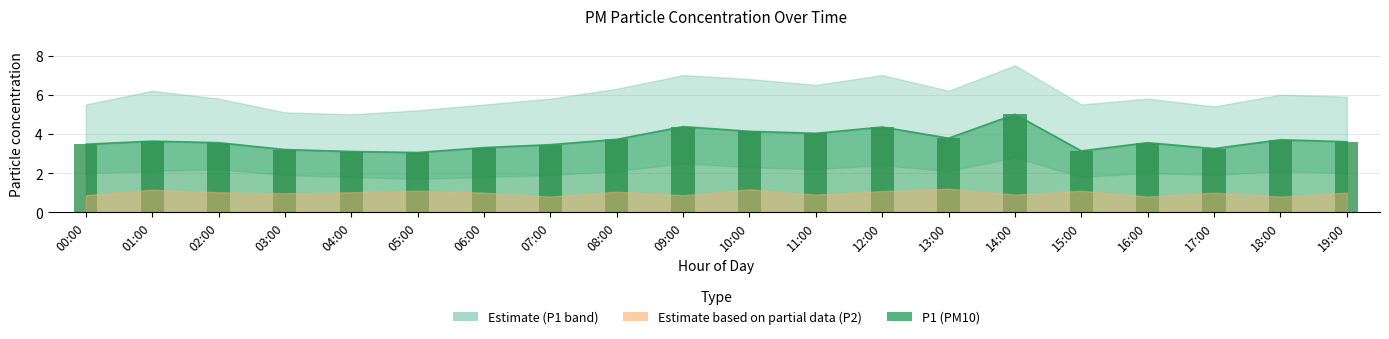

Does the chart contain any negative values?

No